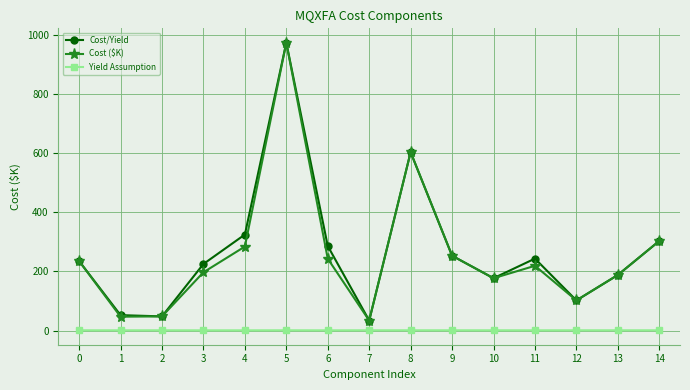

At how many categories does at least one series exceed 209?

9